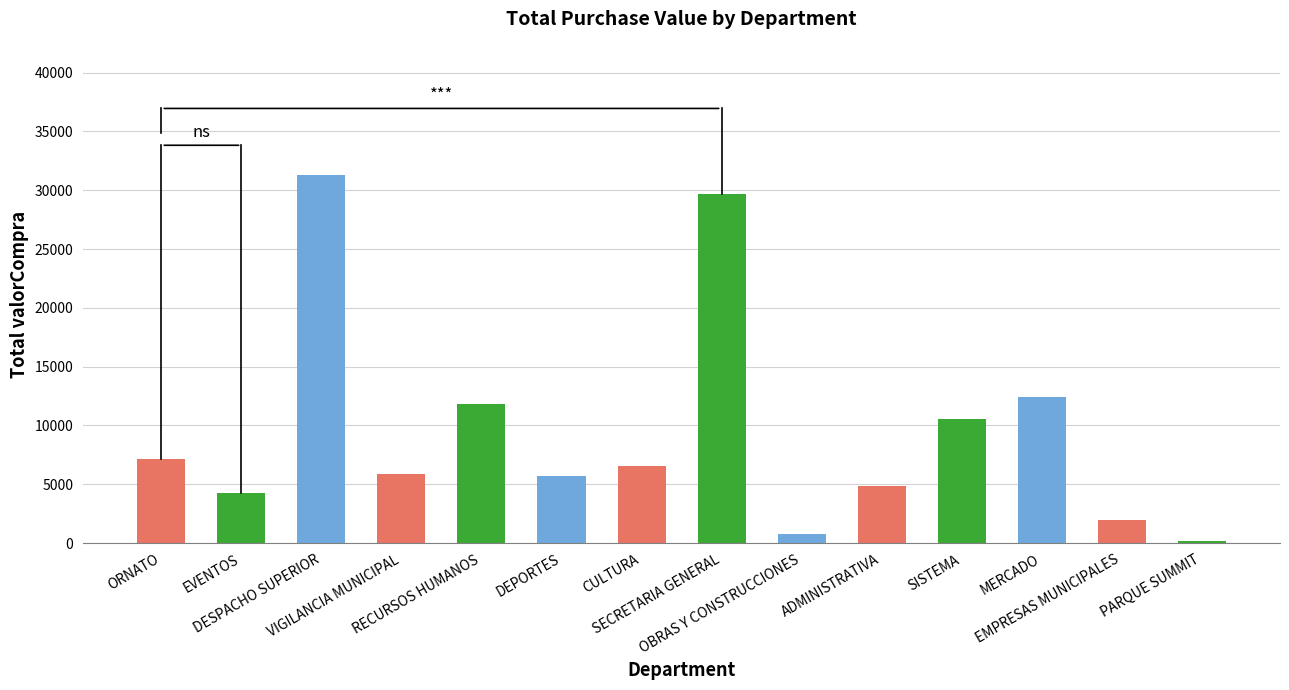

Are the bars grouped side by side (vs. stacked)?

No